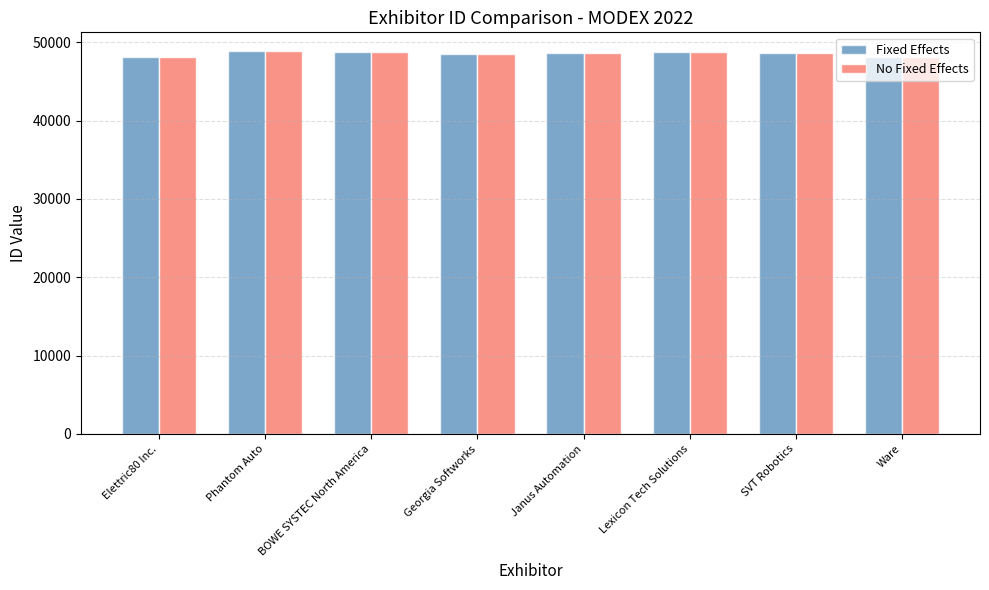

What is the sum of the Fixed Effects values at Lexicon Tech Solutions and Janus Automation?

97515